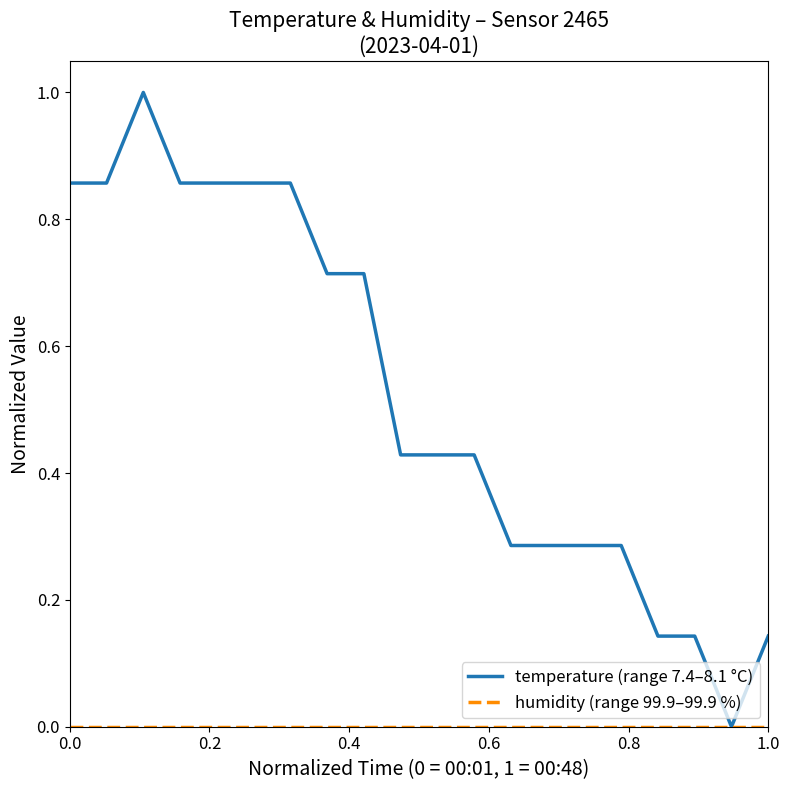

Does the chart display data point markers on the line(s)?

No